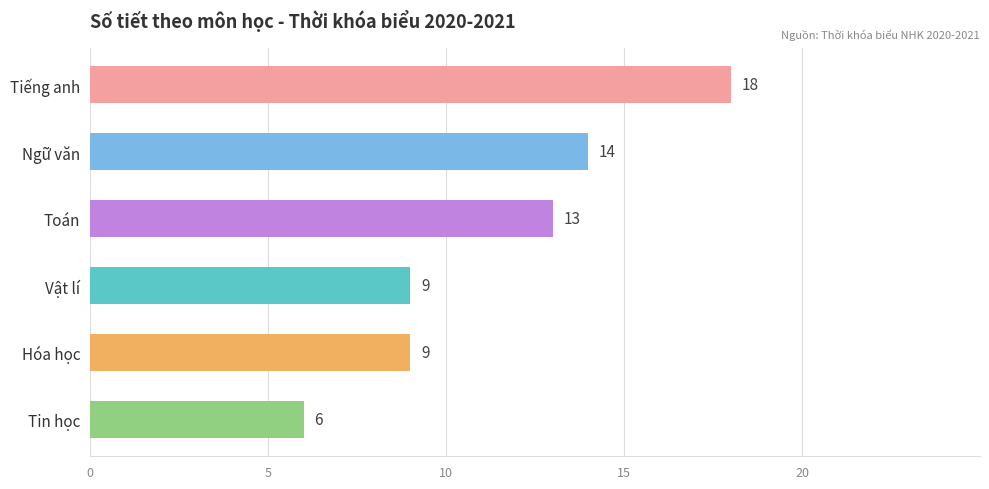

Which has a higher value, Ngữ văn or Tin học?

Ngữ văn